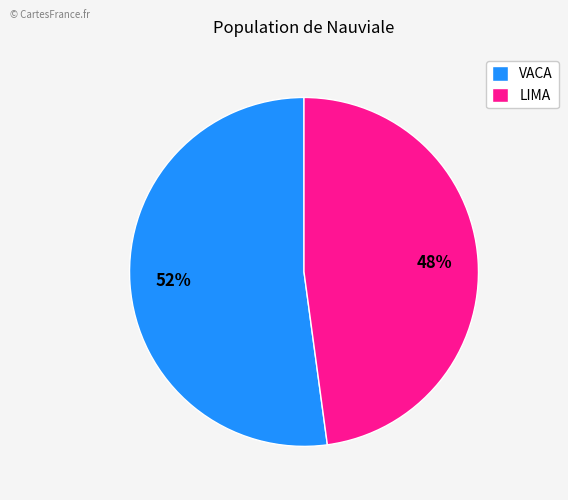

To the nearest percent, what portion does VACA represent?

52%